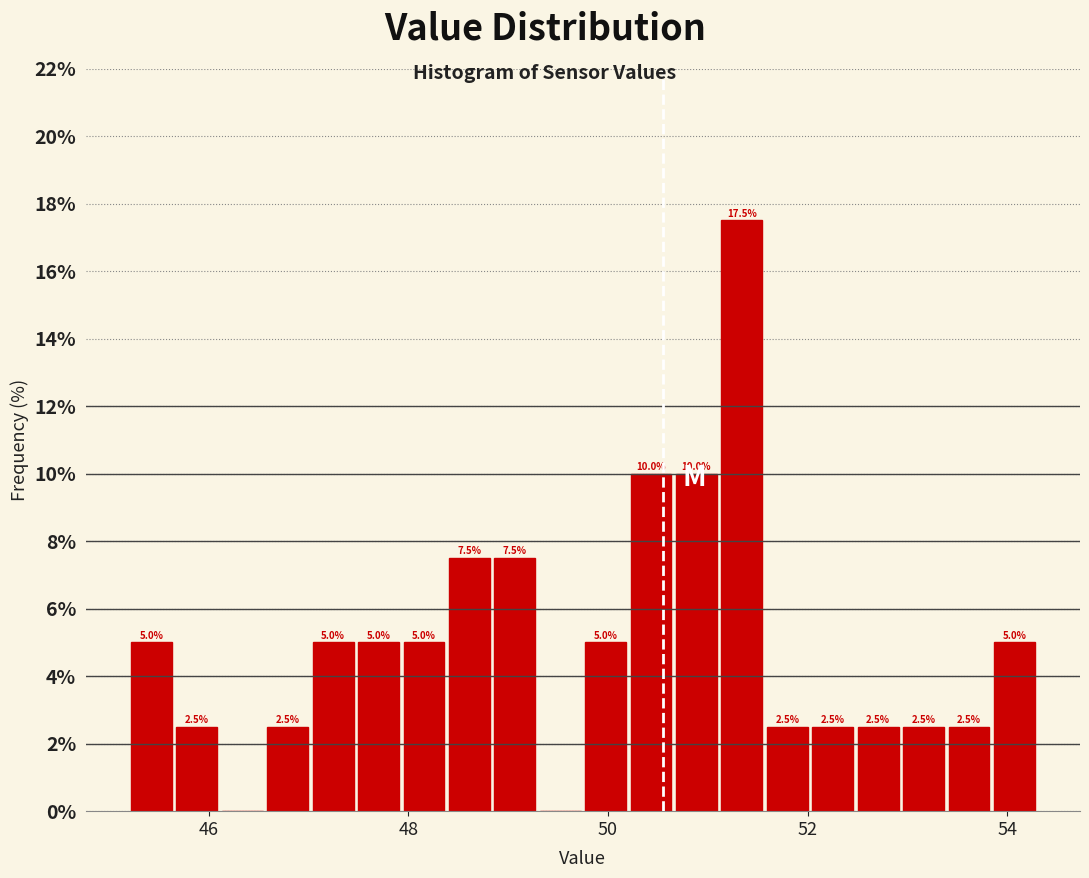

Read against the x-axis, roughly where is the centre of the tallest bar?

51.4